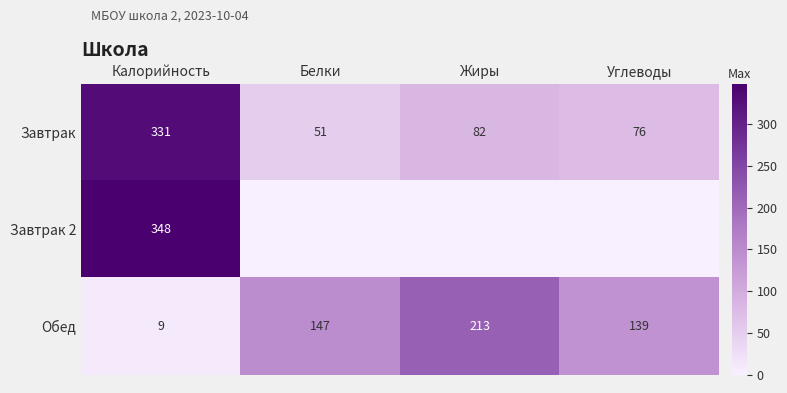

Which has a higher value, Калорийность or Углеводы?

Калорийность